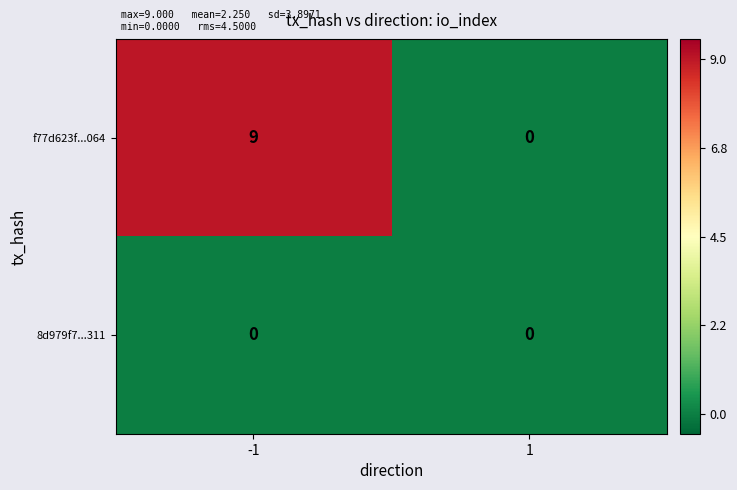

Rank the series by their maximum value, from lowest to highest.

8d979f7...311, f77d623f...064